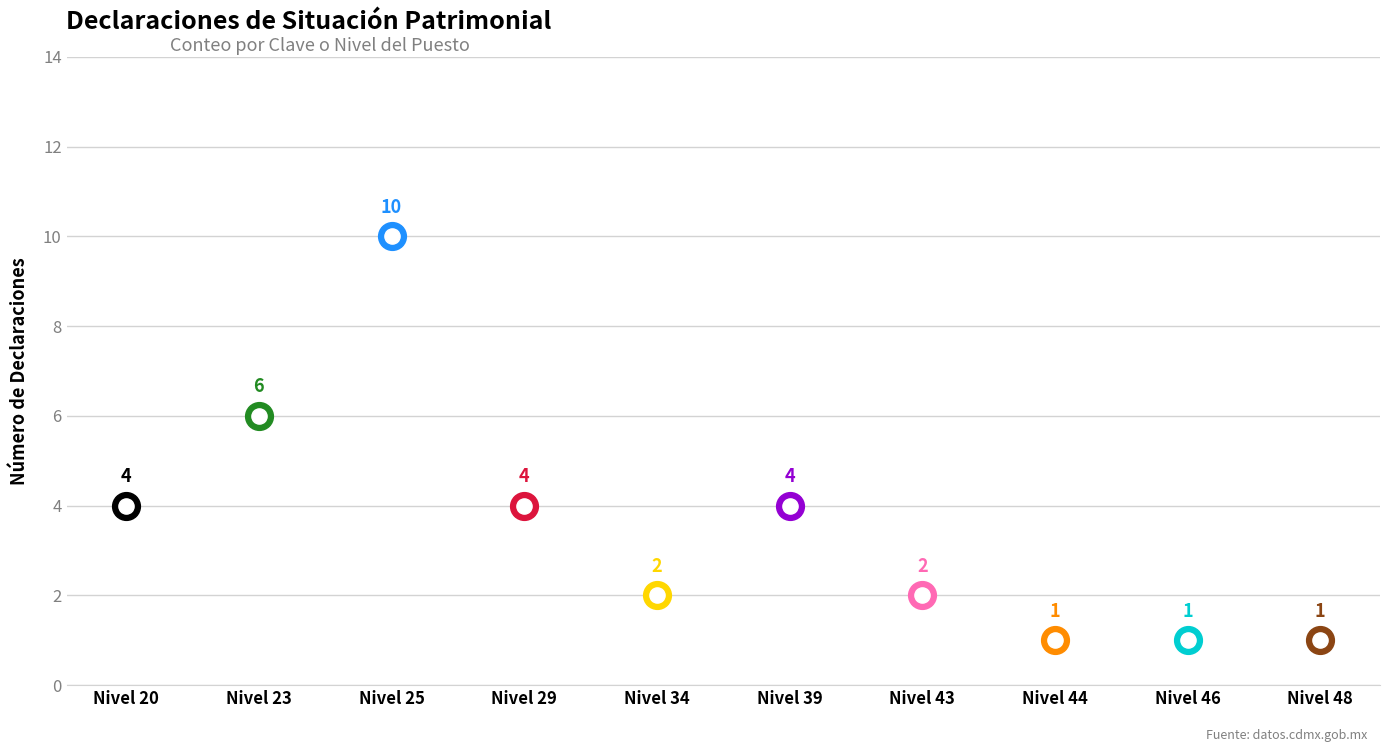

Which has a higher value, Nivel 23 or Nivel 46?

Nivel 23